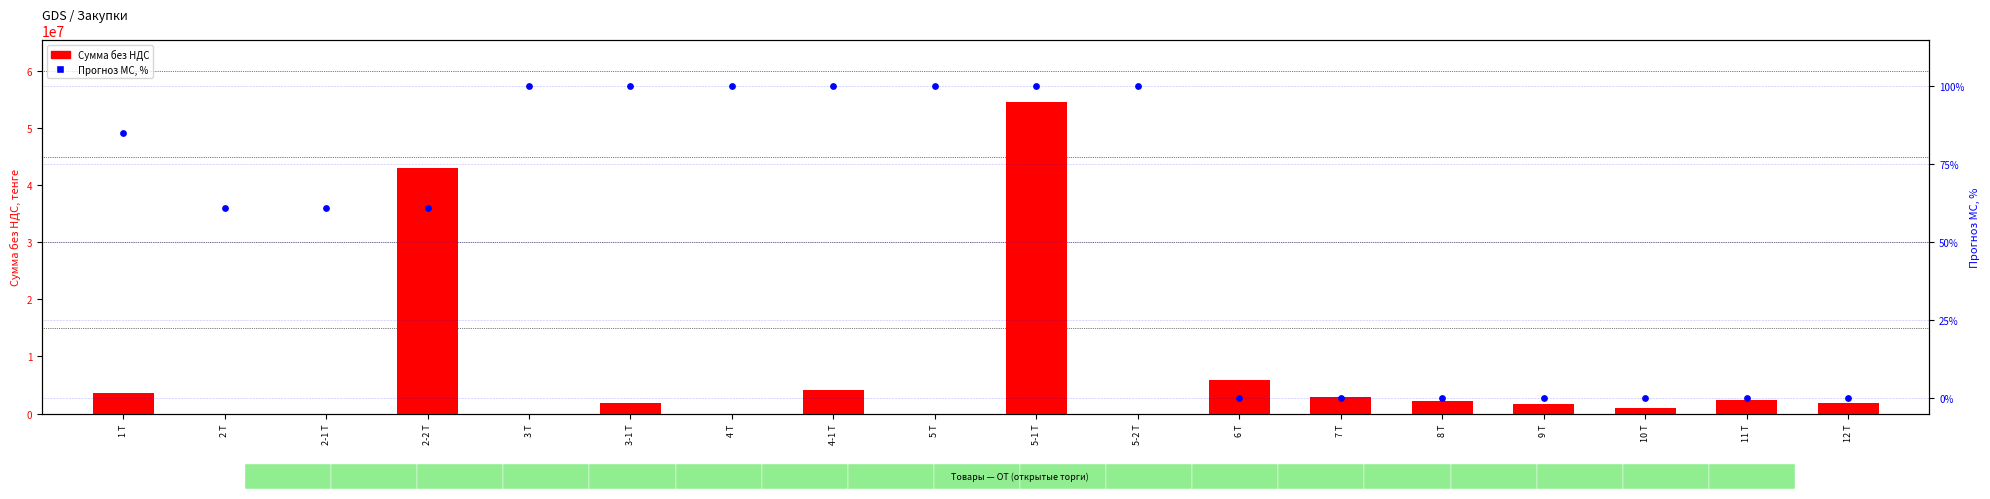

At which category is the sum across all series the highest?

5-1 Т